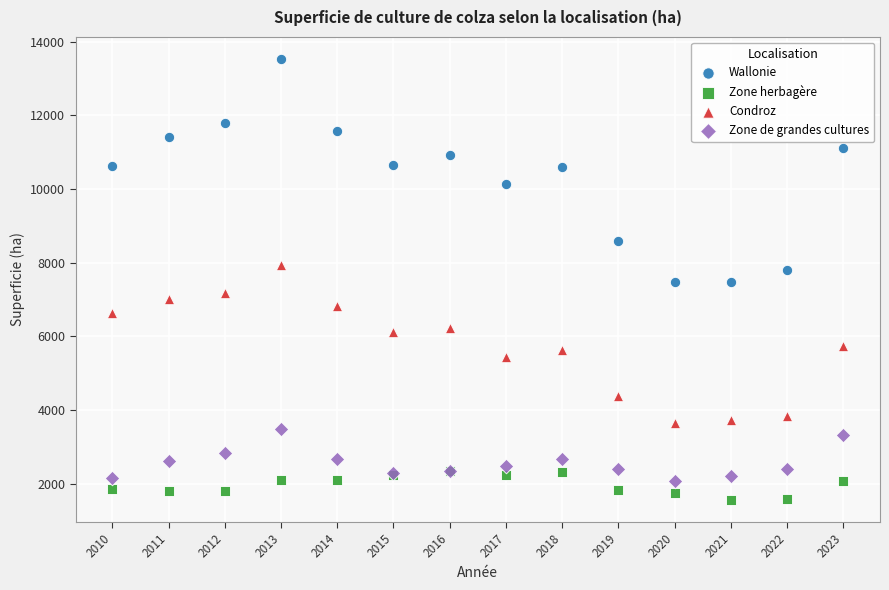

Which series has the largest Y range (max minus min)?

Wallonie